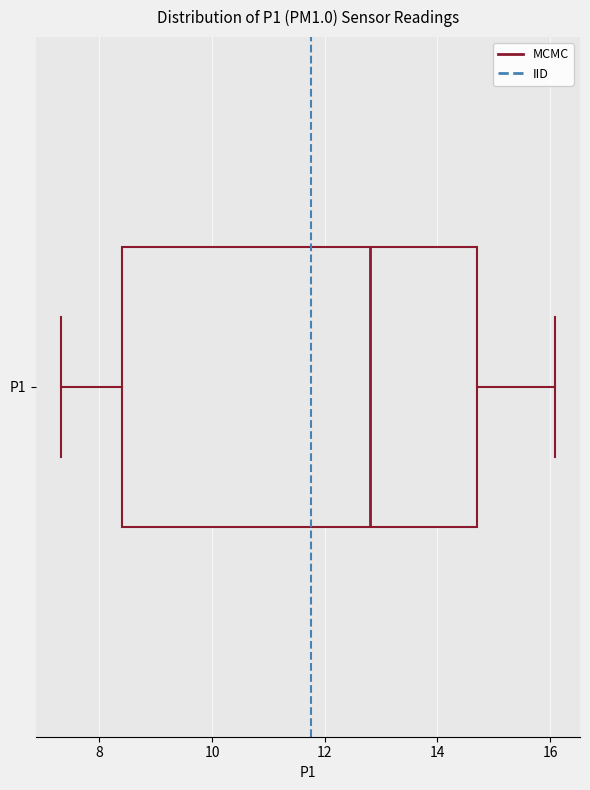

Where does the right whisker of the box for P1 end on the x-axis? The values are not printed on the chart, so give them approximately, as read against the axis.

16.0